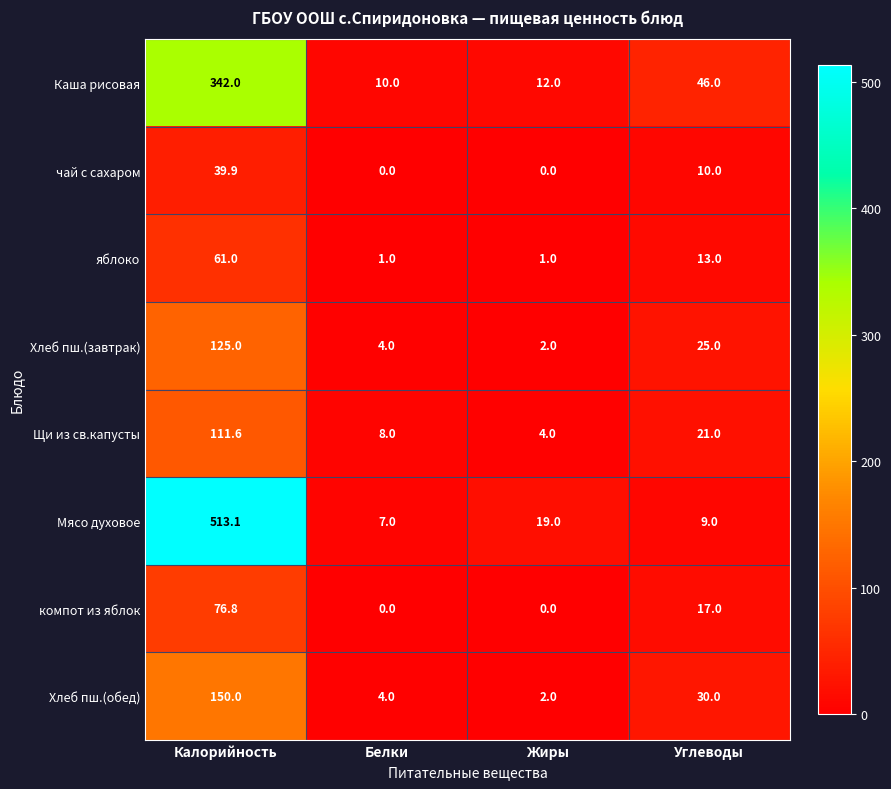

How many data points in Мясо духовое are less than 19?

2